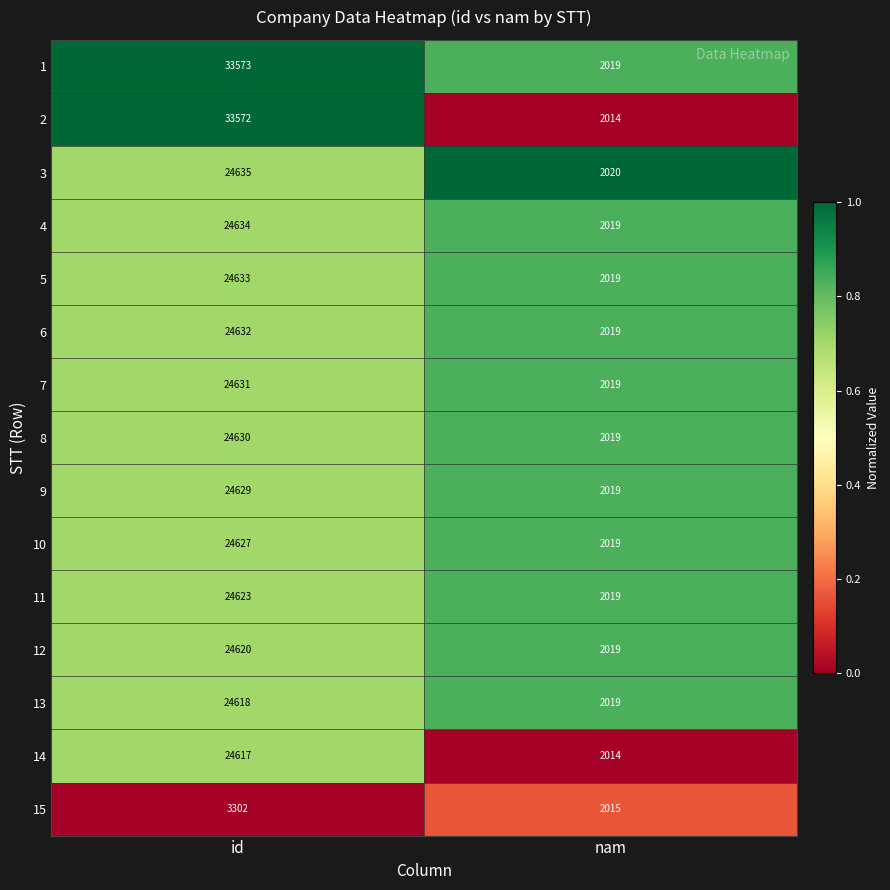

True or false: 9 has a value of 7425 at id.

False